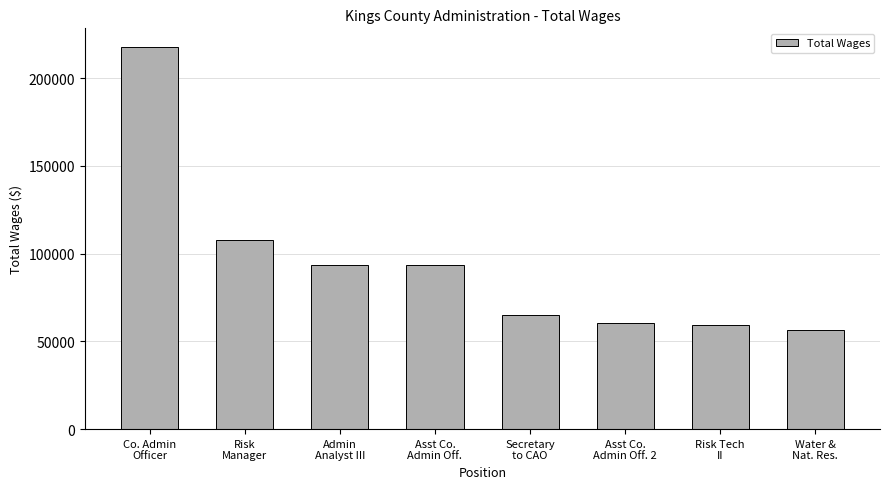

How many bars are there in total?

8